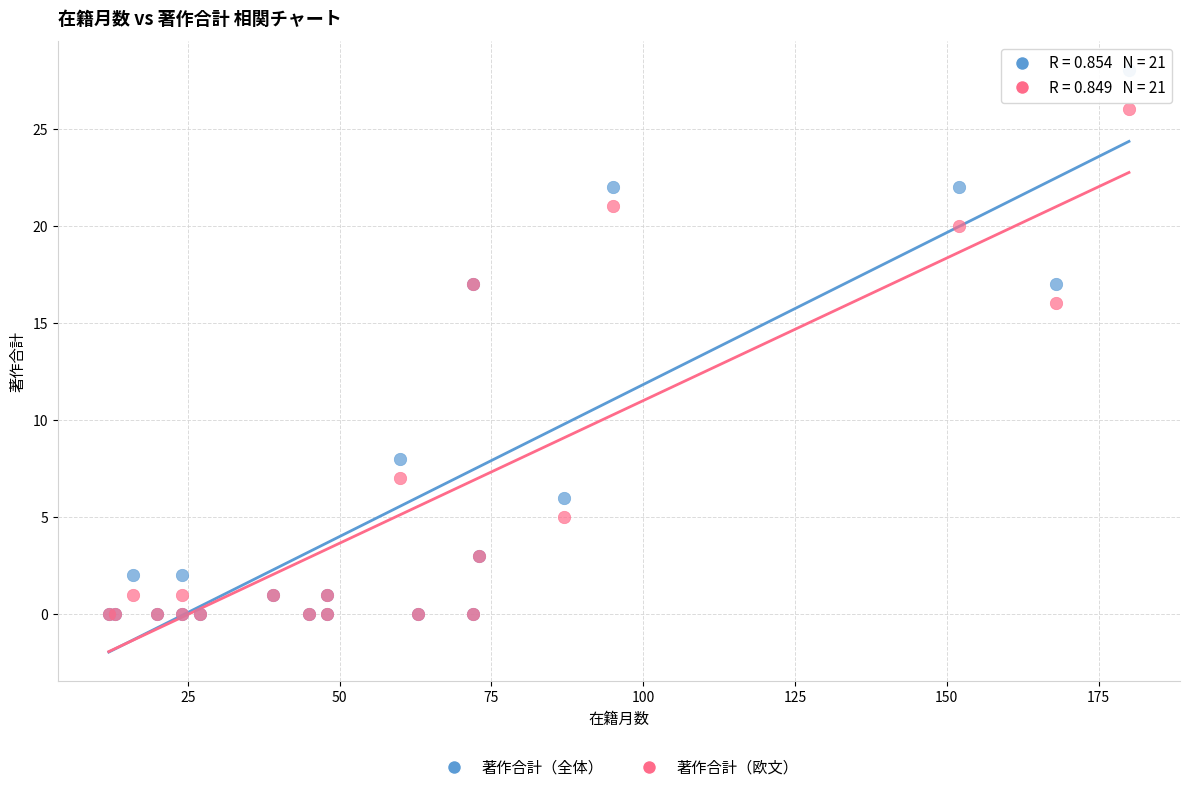

In the 著作合計（欧文） series, what Y value is closest to 13?

16